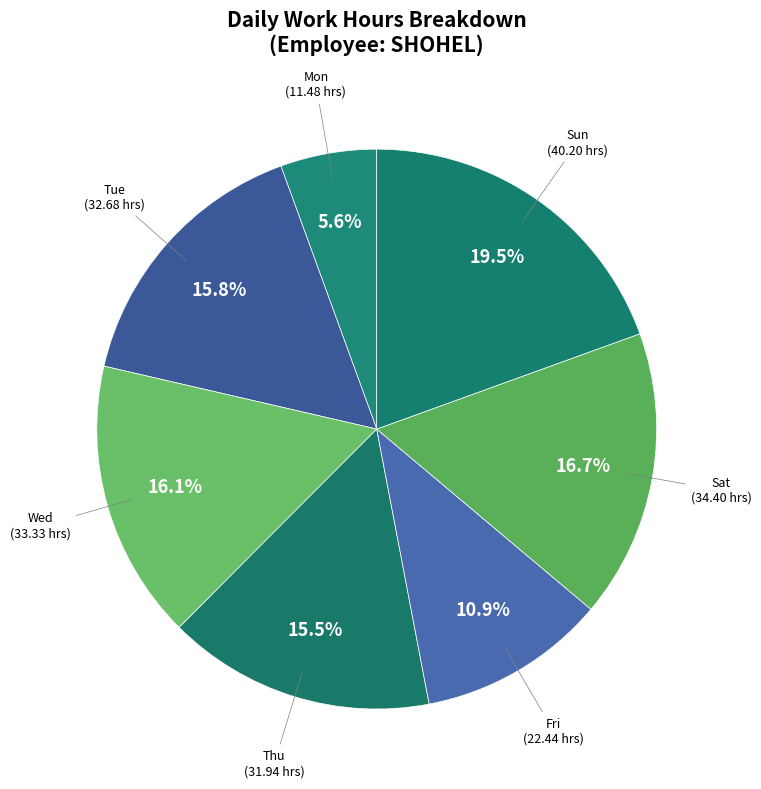

Does any single category account for the majority?

No